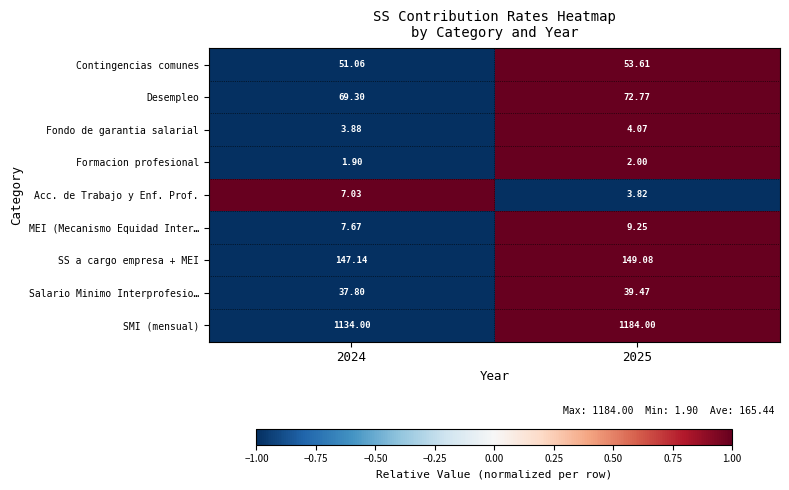

Rank the series by their maximum value, from highest to lowest.

SMI (mensual), SS a cargo empresa + MEI, Desempleo, Contingencias comunes, Salario Minimo Interprofesio…, MEI (Mecanismo Equidad Inter…, Acc. de Trabajo y Enf. Prof., Fondo de garantia salarial, Formacion profesional